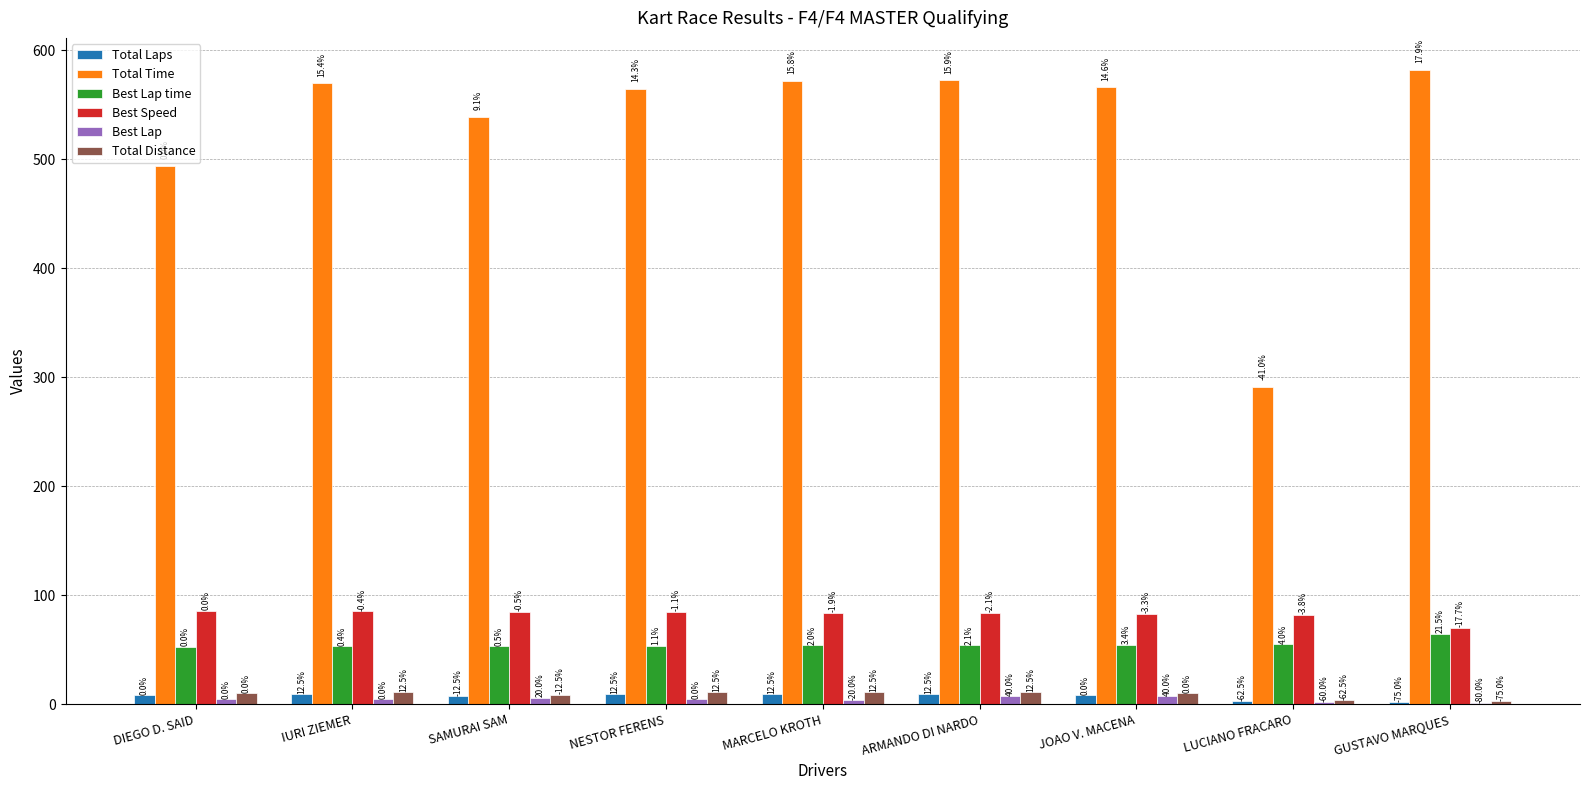

What position from the left is JOAO V. MACENA?

7